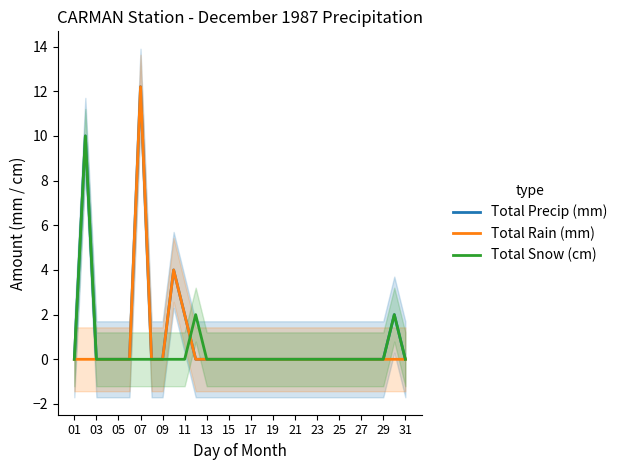

Which series has the widest spread of values?

Total Precip (mm)